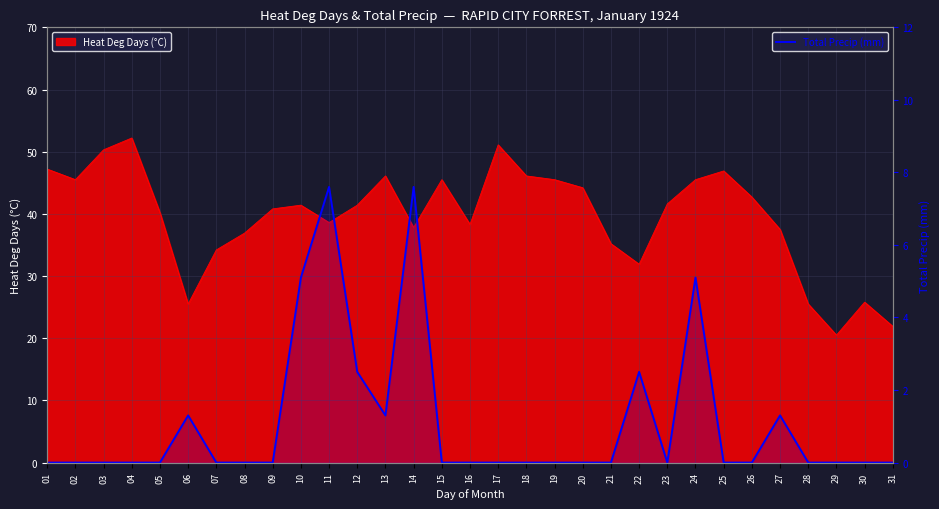

The chart shows a value of 0.0 at 15. True or false?

True